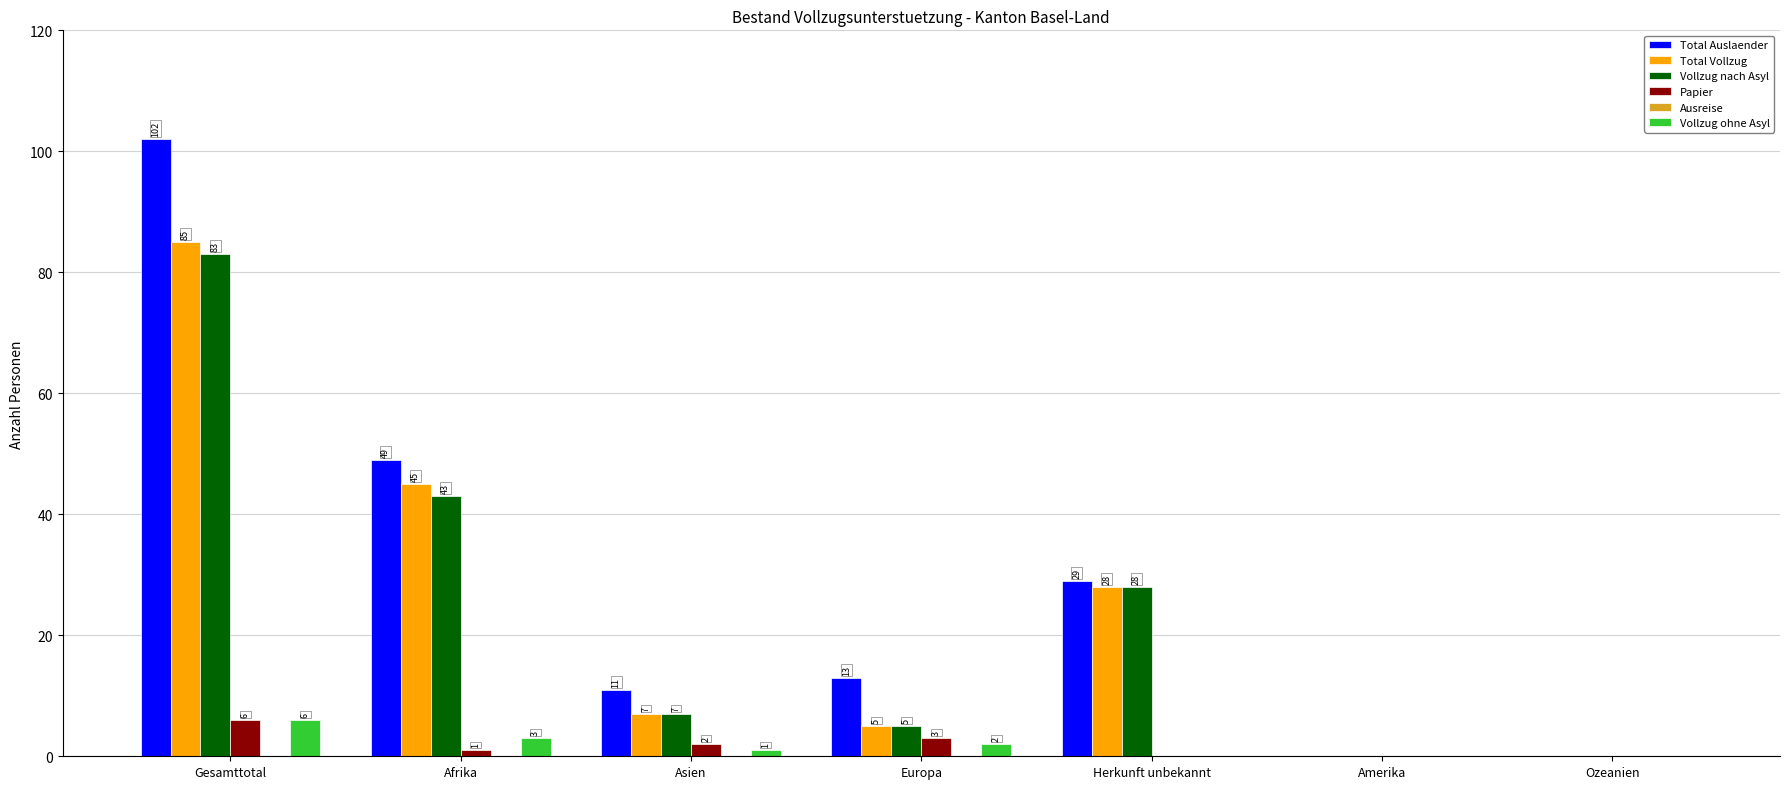

How many data points does each series have?

7